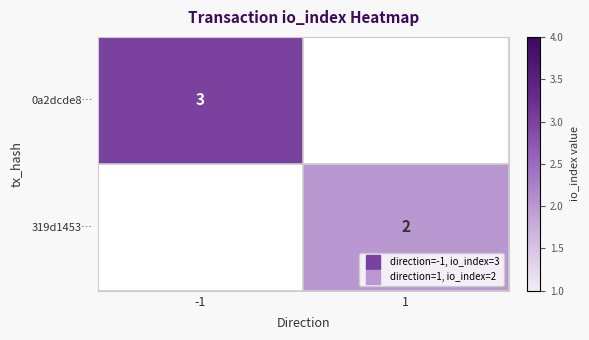

How many values in 0a2dcde8… are above zero?

1